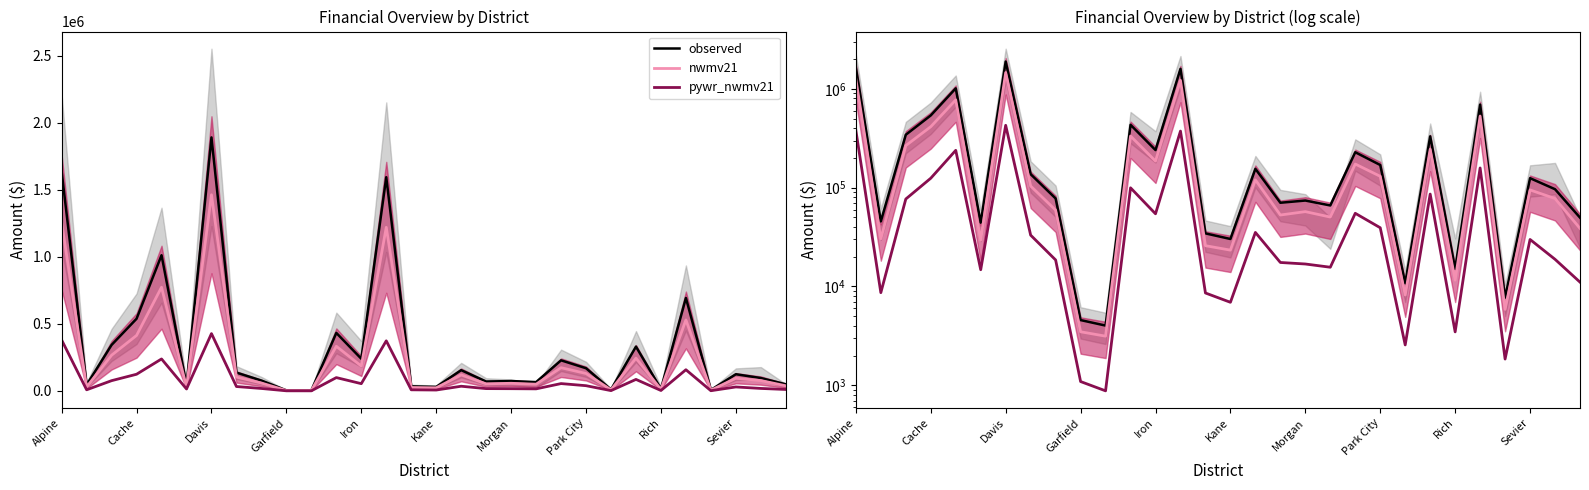

True or false: observed and pywr_nwmv21 intersect in this chart.

False